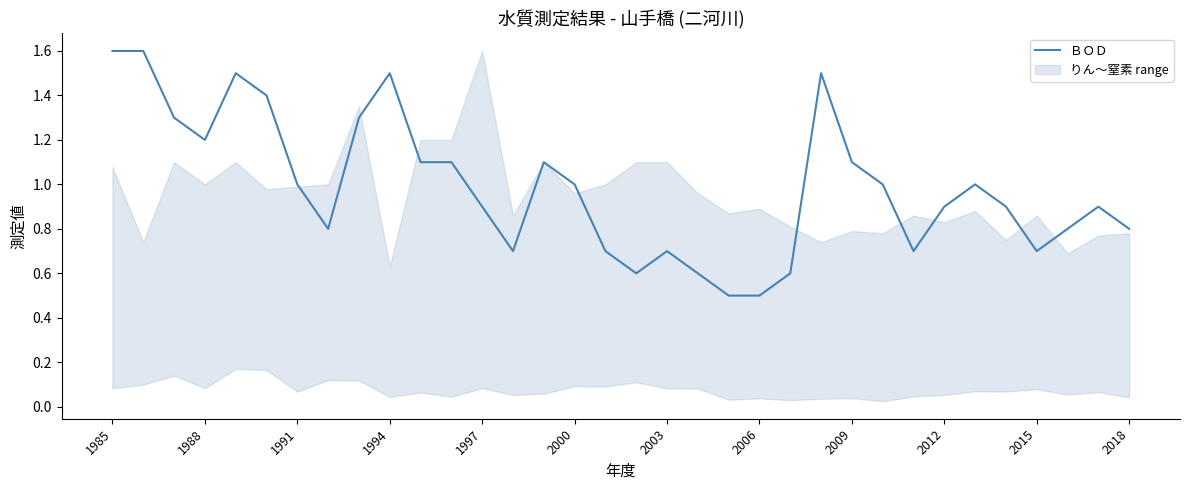

What is the minimum value for ＢＯＤ?

0.5